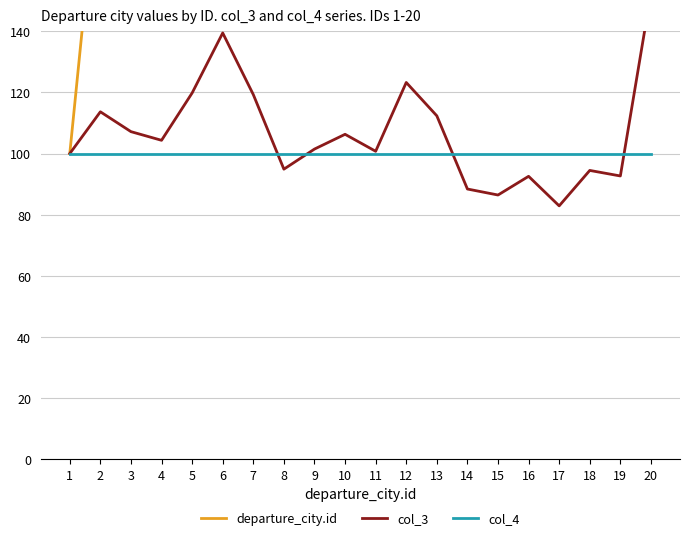

What is the difference between the second highest and minimum values in the col_3 series?

56.6